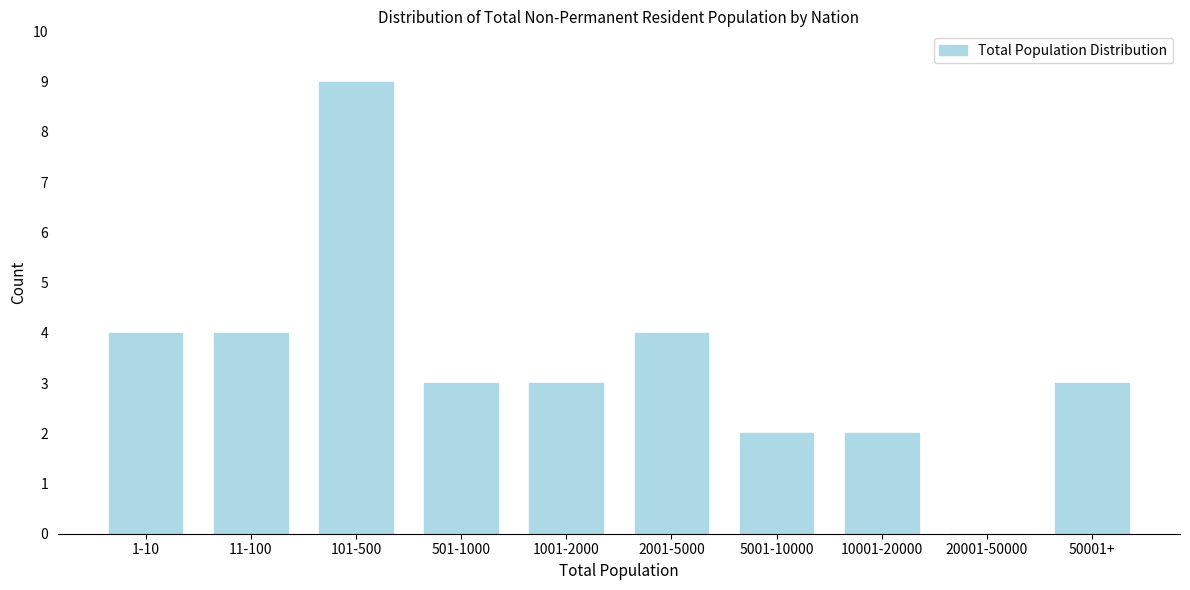

Reading right to left, extract all data points from this chart.

50001+=3	20001-50000=0	10001-20000=2	5001-10000=2	2001-5000=4	1001-2000=3	501-1000=3	101-500=9	11-100=4	1-10=4